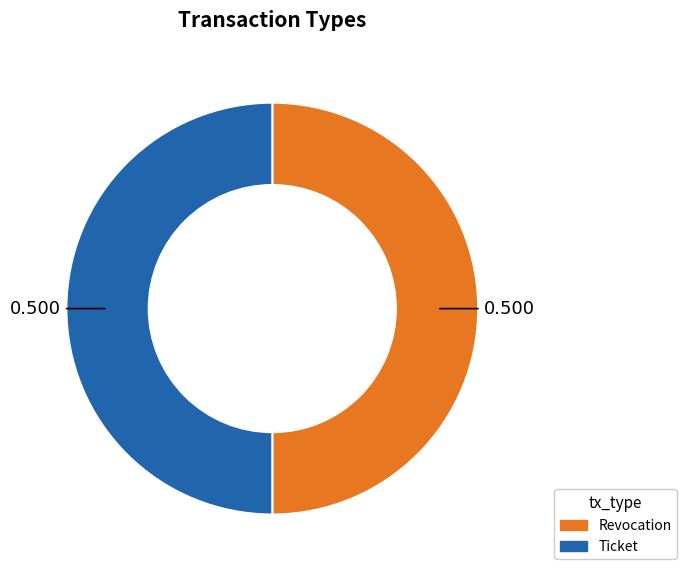

The Revocation slice represents 50% of the pie. True or false?

True